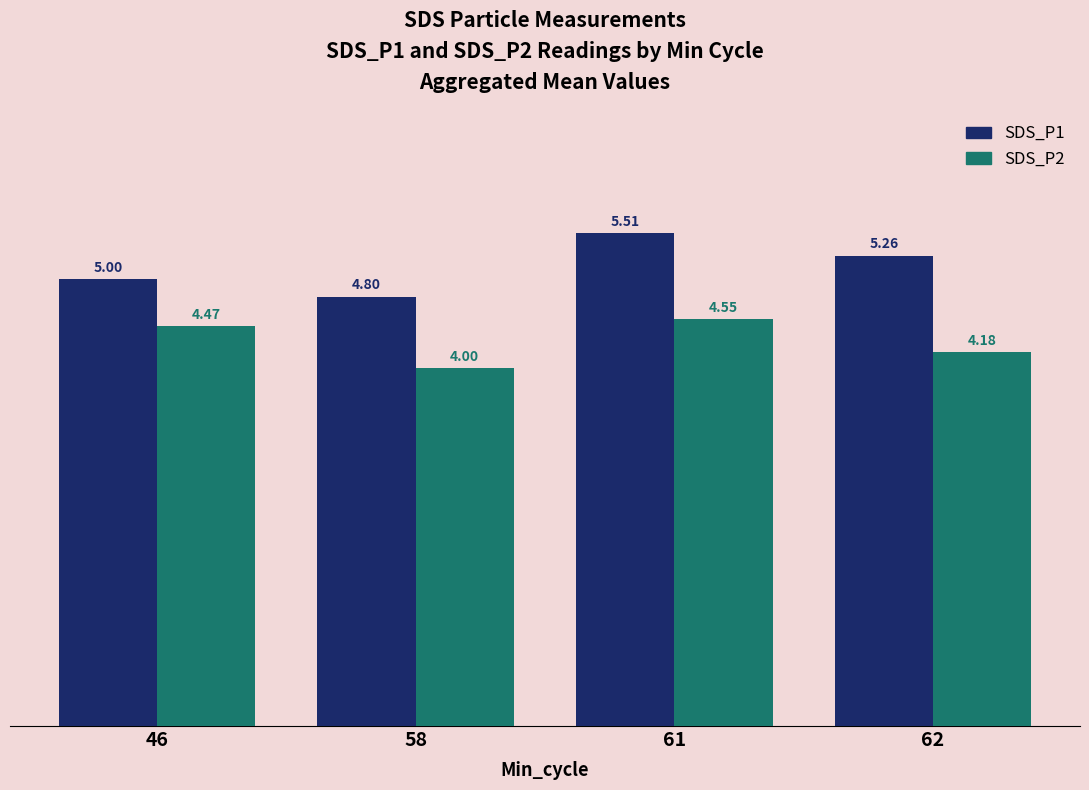

At 46, list the series in order from smallest to largest.

SDS_P2, SDS_P1